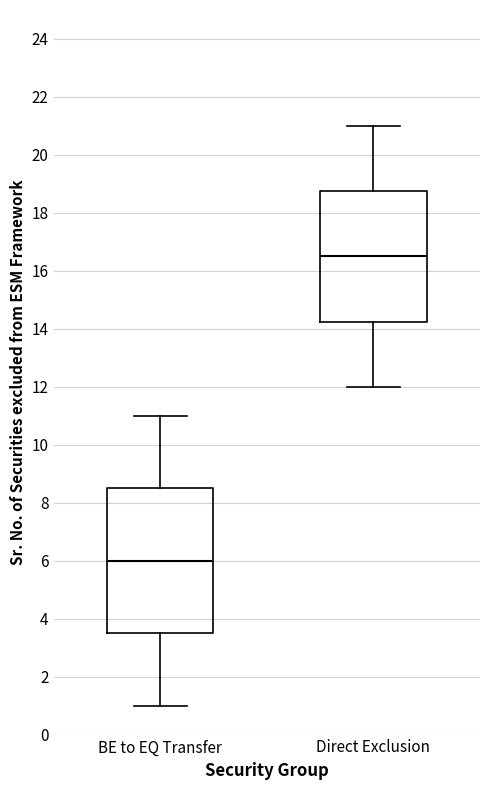

Comparing the boxes themselves (not the whiskers), which one is the tallest?

BE to EQ Transfer